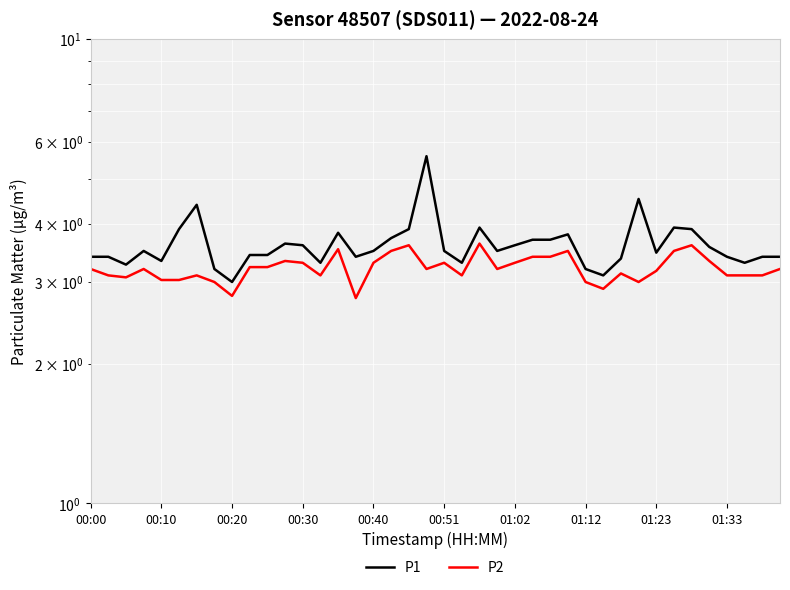

What position from the left is 25?

26